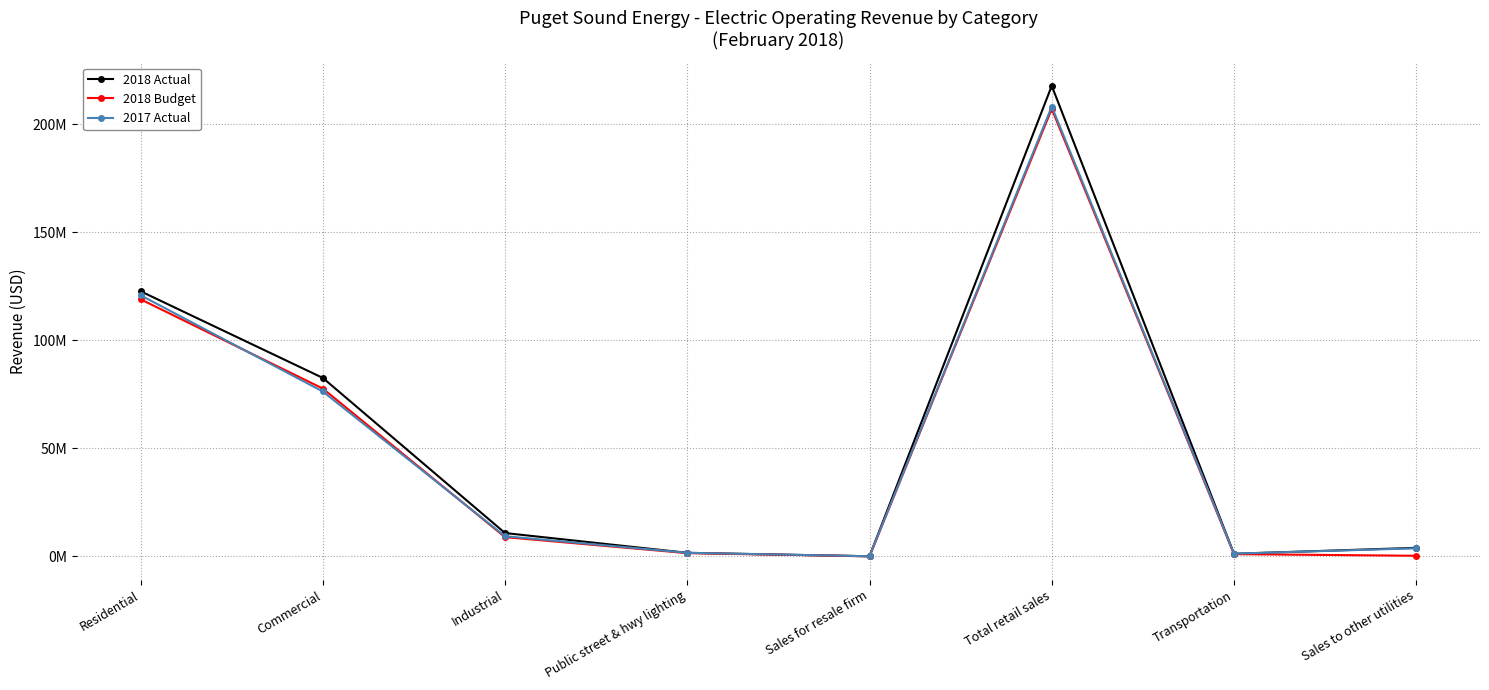

What is the label of the 8th point from the left?

Sales to other utilities